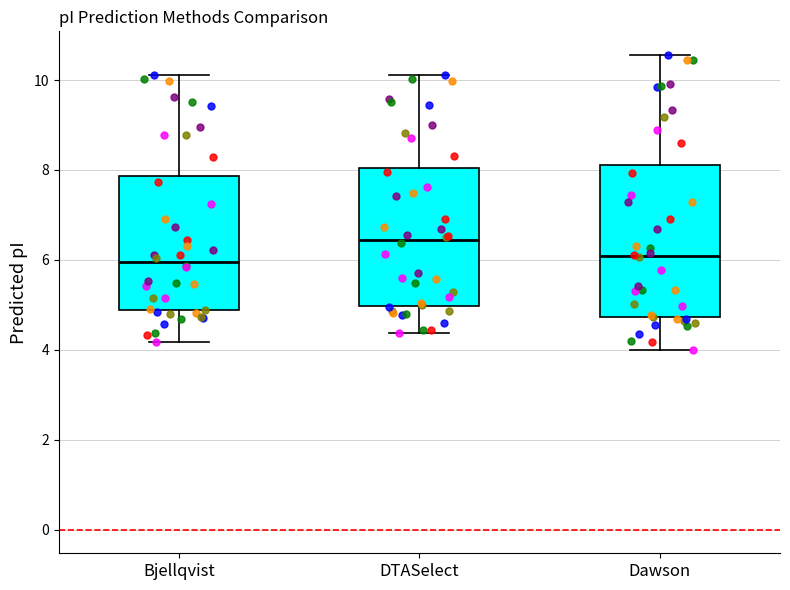

Which box's median line is the highest?

DTASelect